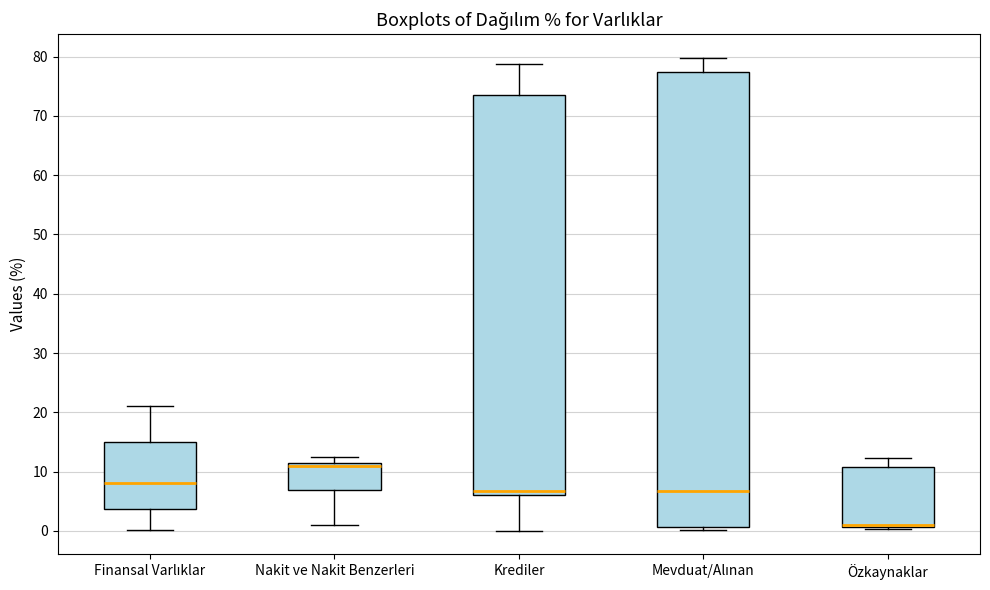

Reading left to right, read every box against the y-axis: the position of its median line, the range the box covers, and the ends of its whiskers. The values are not printed on the chart, so give them approximately, as read against the axis.

Finansal Varlıklar: median 8, box 4 to 15, whiskers 0 to 21
Nakit ve Nakit Benzerleri: median 11 (just below the box's upper edge), box 7 to 11, whiskers 1 to 12
Krediler: median 7, box 6 to 74, whiskers 0 to 79
Mevduat/Alınan: median 7, box 1 to 77, whiskers 0 to 80
Özkaynaklar: median 1 (just above the box's lower edge), box 1 to 11, whiskers 0 to 12